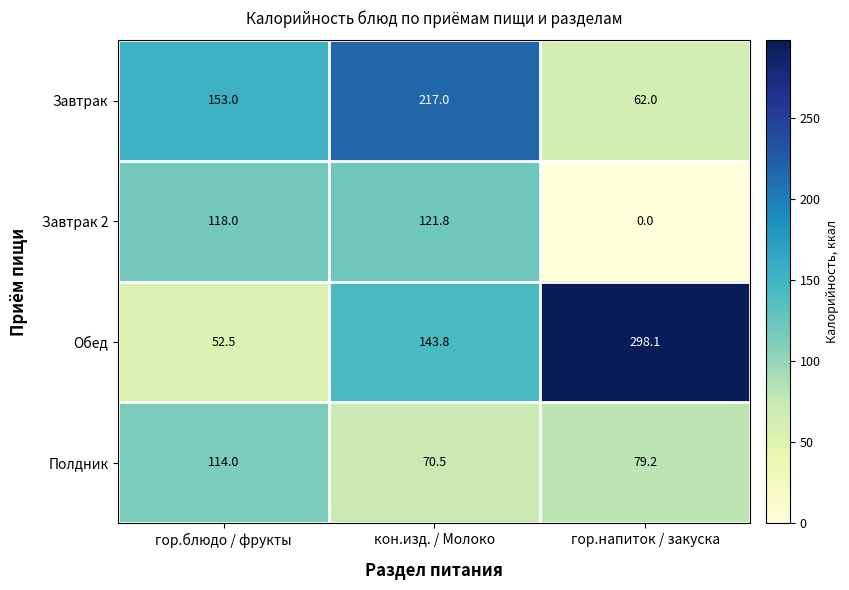

Is it true that Обед equals 17.7 at гор.блюдо / фрукты?

False